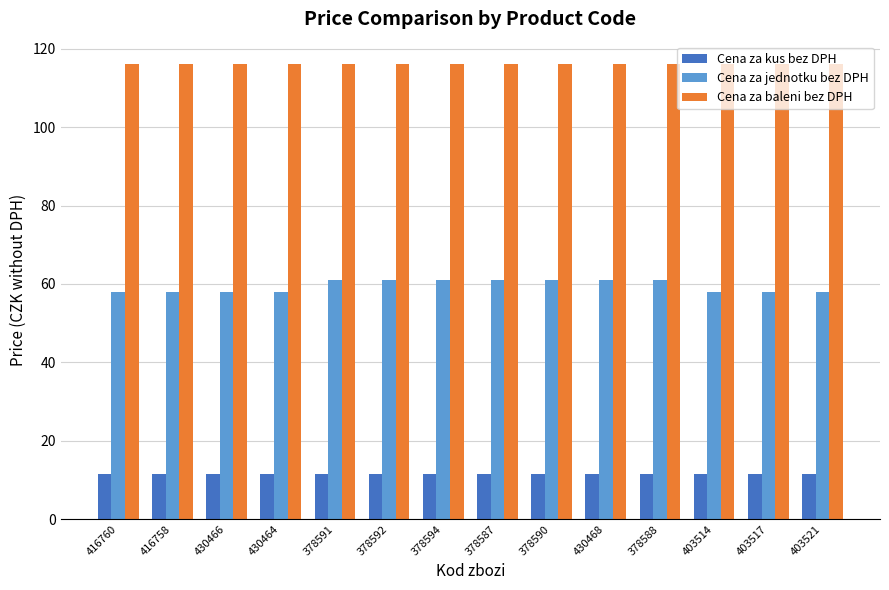

Which series has the largest range (max minus min)?

Cena za jednotku bez DPH